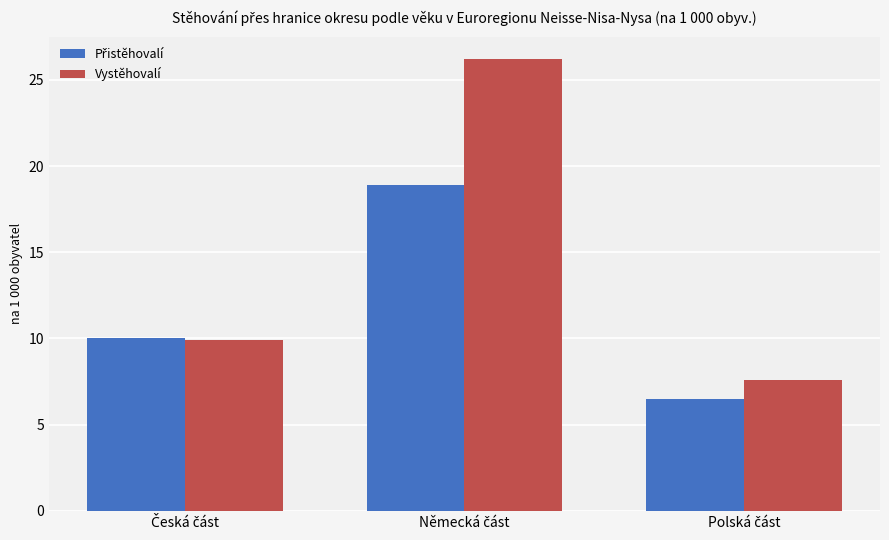

Which series has the largest range (max minus min)?

Vystěhovalí